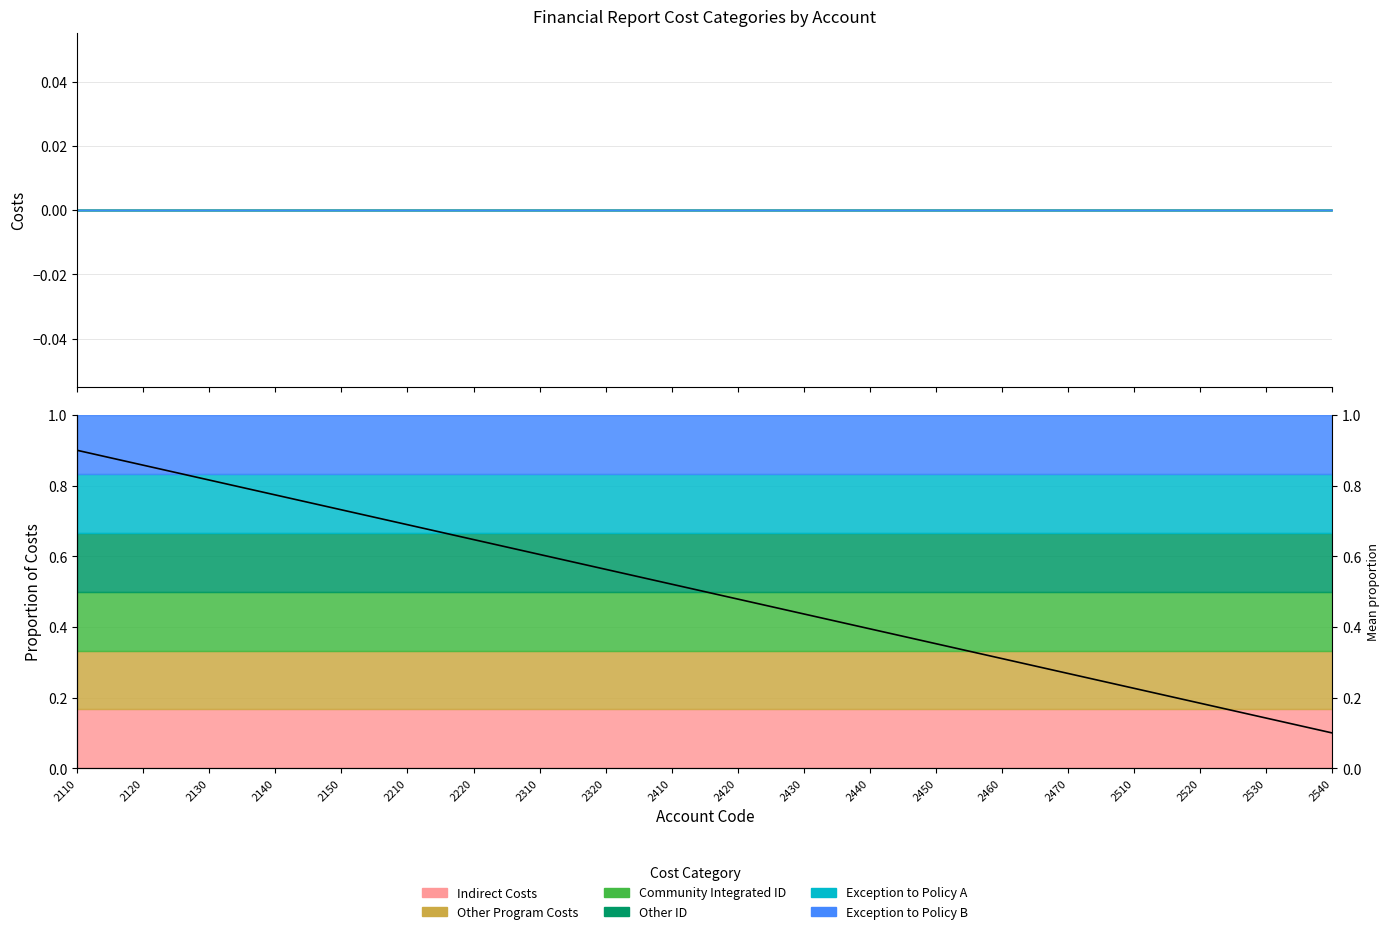

List the labels in order of value, largest first.

2110, 2120, 2130, 2140, 2150, 2210, 2220, 2310, 2320, 2410, 2420, 2430, 2440, 2450, 2460, 2470, 2510, 2520, 2530, 2540